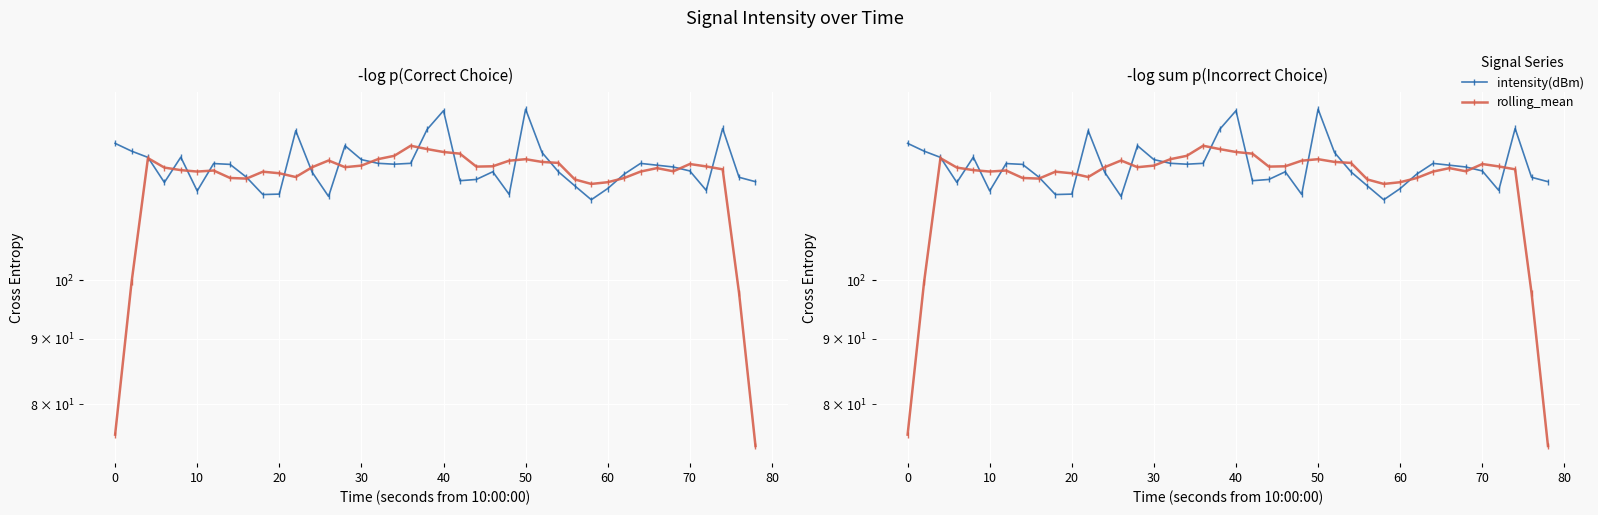

Reading left to right, extract all data points from this chart.

intensity(dBm): 127.9	126.1	124.7	119.2	124.7	117.4	123.3	123.1	120.3	116.6	116.7	130.8	121.4	116.2	127.3	124.2	123.4	123.2	123.4	131.1	135.6	119.6	119.8	121.5	116.7	136.0	125.8	121.5	118.5	115.6	117.9	121.0	123.4	123.0	122.6	121.7	117.5	131.4	120.3	119.4
rolling_mean: 75.7	99.6	124.5	122.4	121.9	121.6	121.8	120.2	120.0	121.5	121.2	120.4	122.5	124.0	122.5	122.9	124.3	125.0	127.3	126.6	125.9	125.5	122.6	122.7	124.0	124.3	123.7	123.5	119.8	118.9	119.3	120.2	121.6	122.3	121.6	123.2	122.7	122.0	97.7	74.2